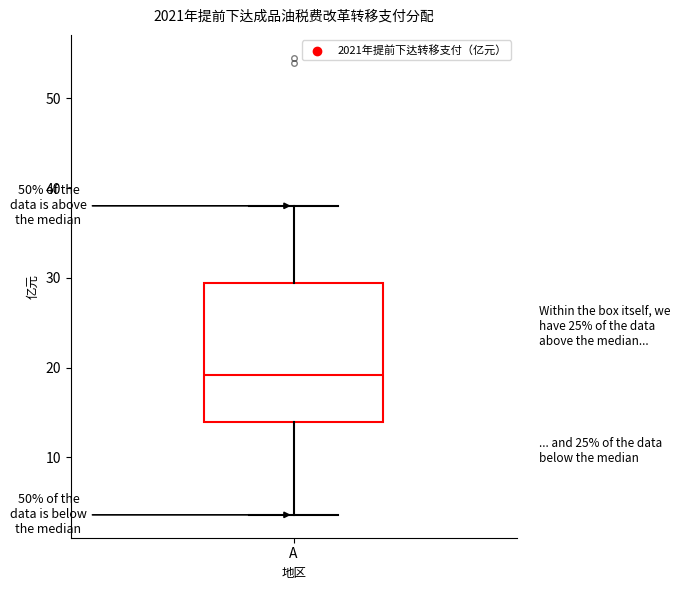

Transcribe this box plot: give where the median line is, the range the box spans, and where the two whiskers end, as read against the y-axis. The values are not printed on the chart, so give them approximately, as read against the axis.

median 19, box 14 to 29, whiskers 4 to 38